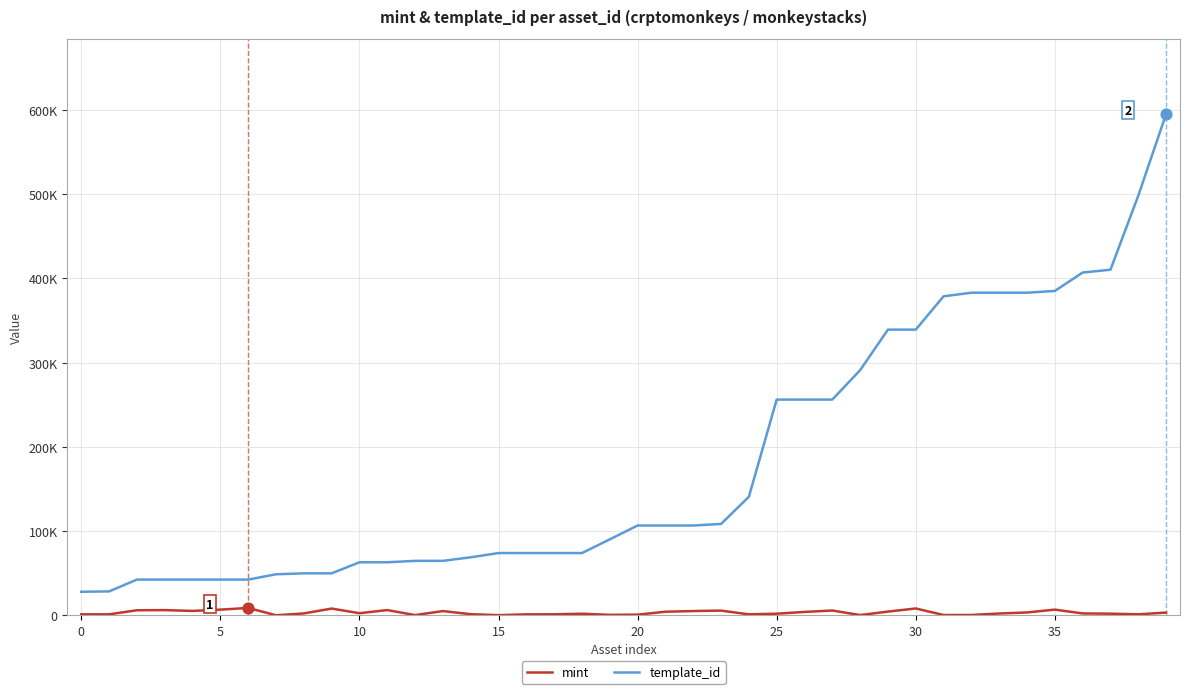

At which category is the sum across all series the highest?

39